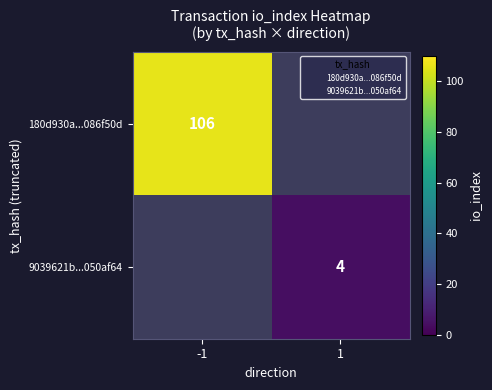

The 9039621b...050af64 series shows 2.6 at 1. True or false?

False